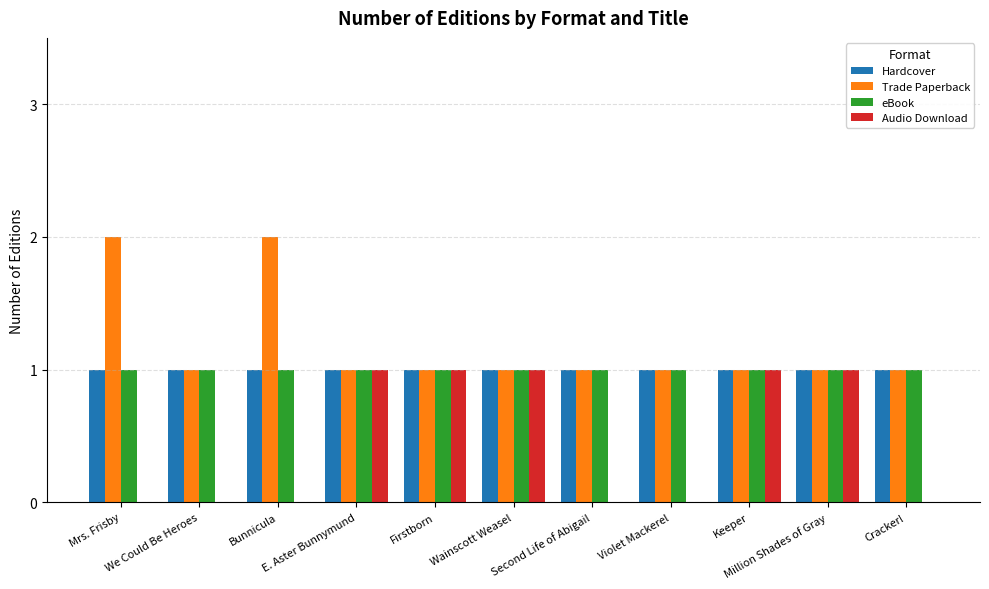

Are the bars grouped side by side (vs. stacked)?

Yes